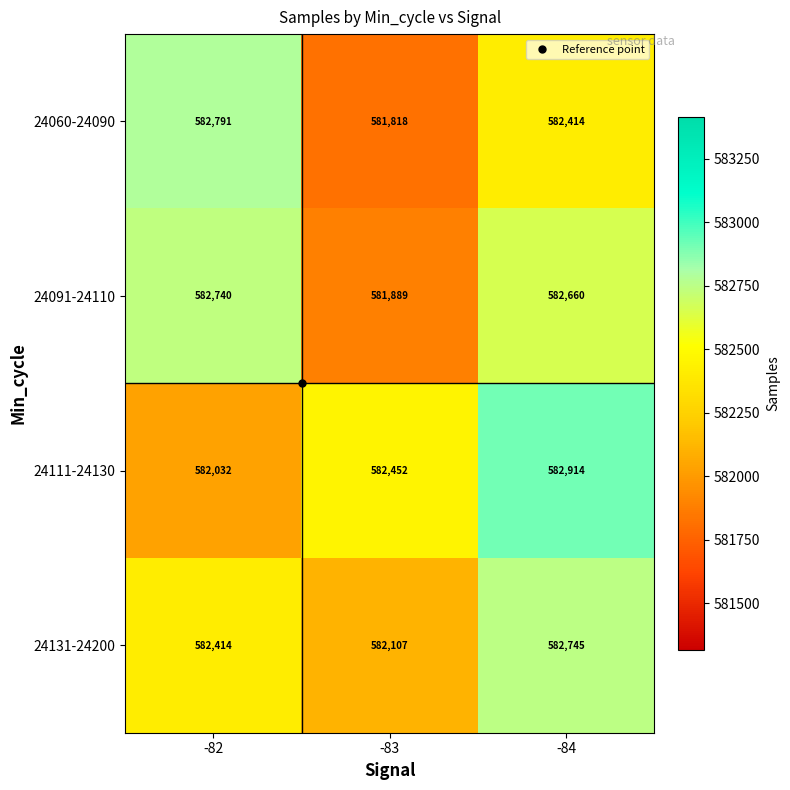

The 24131-24200 series shows 904557 at -82. True or false?

False